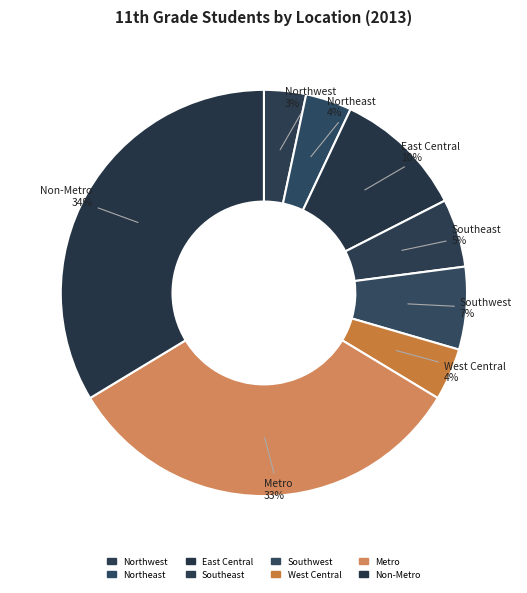

Which category has the smallest portion of the pie?

Northwest